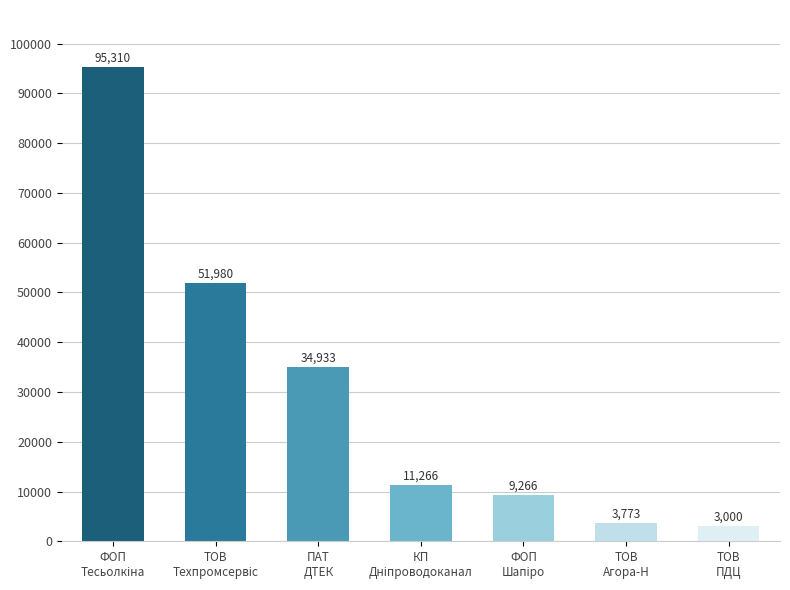

What is the average value?

29932.6